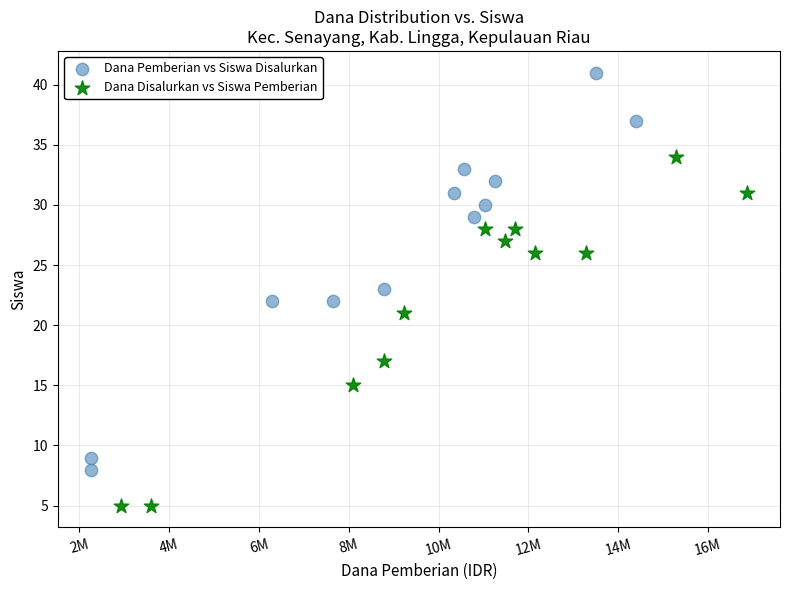

Which series has the widest spread of Y values?

Dana Pemberian vs Siswa Disalurkan